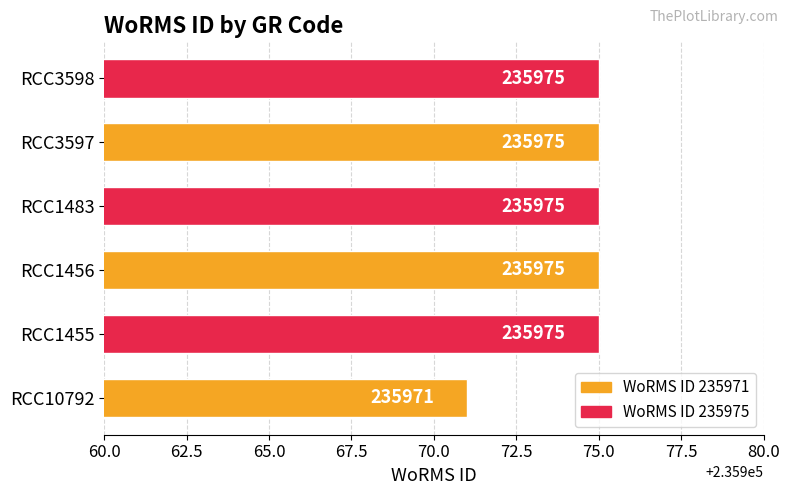

What value does the data have at RCC10792?

235971